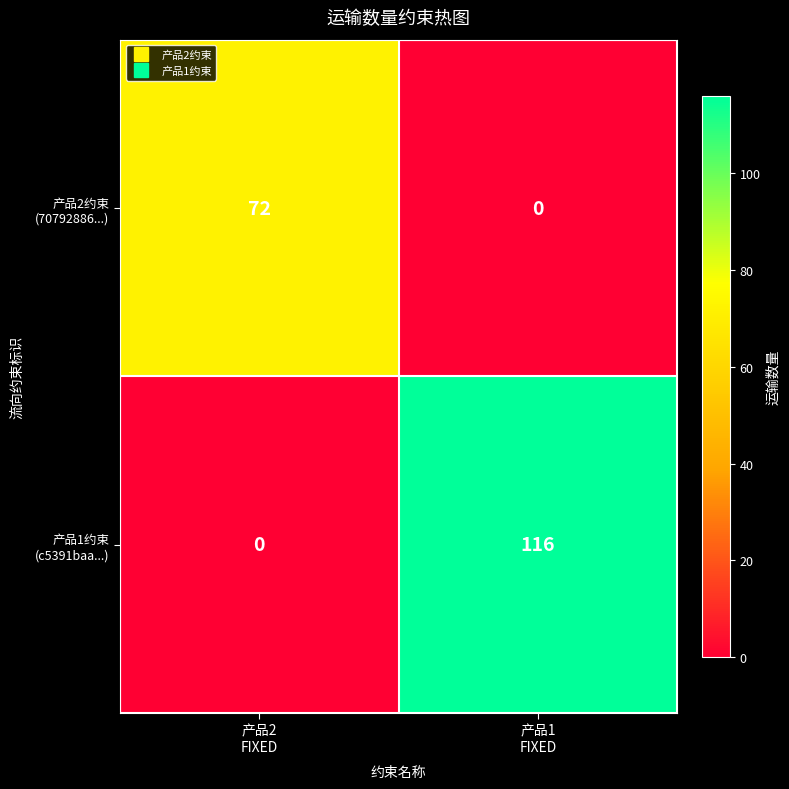

How many categories are shown in the chart?

2